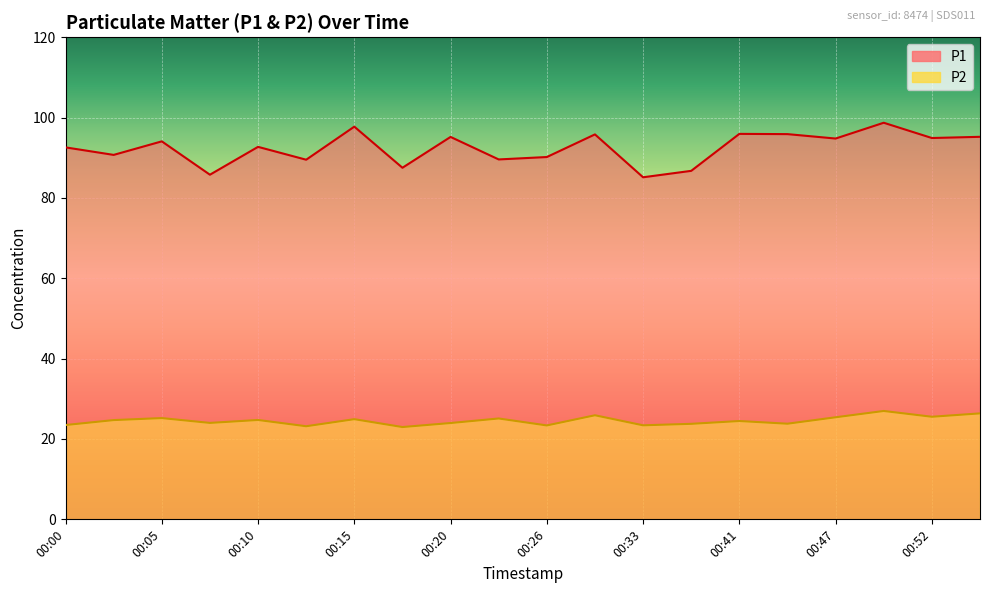

At how many categories does at least one series exceed 49?

20